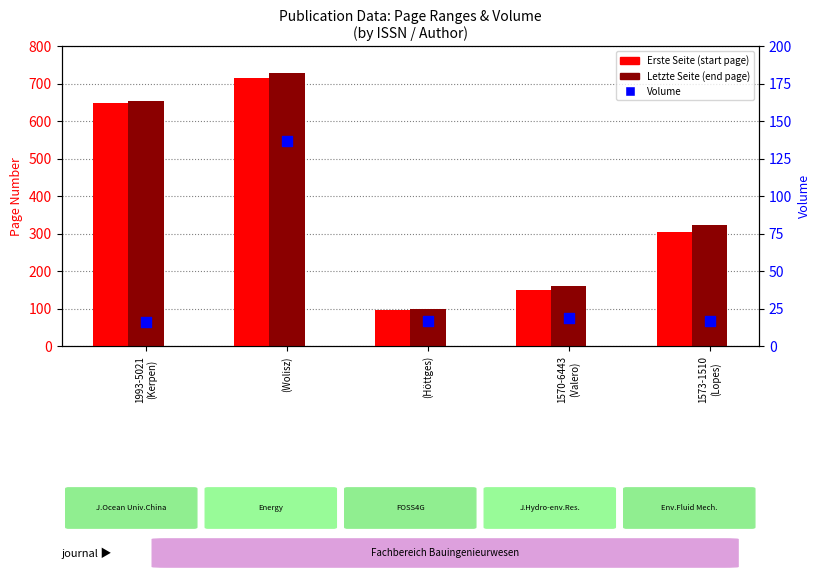

At how many categories does at least one series exceed 129?

4